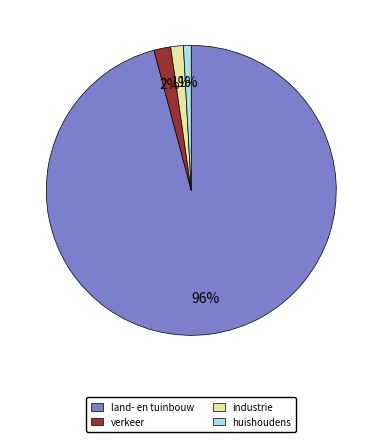

True or false: huishoudens accounts for 1% of the total.

True